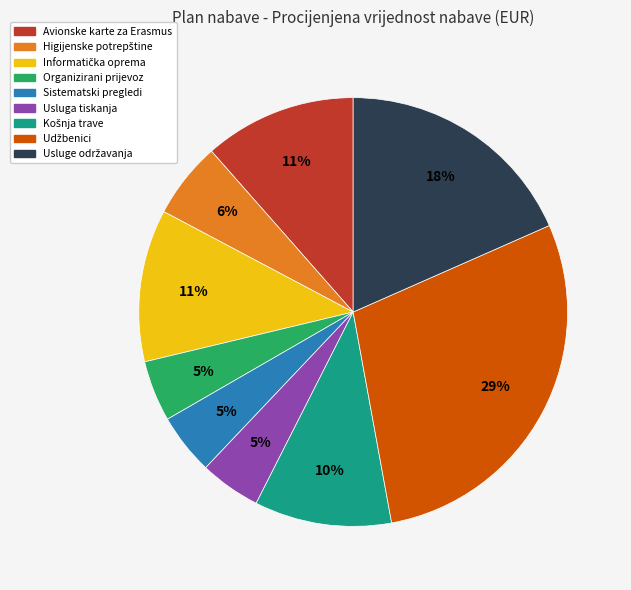

Does any single category account for the majority?

No